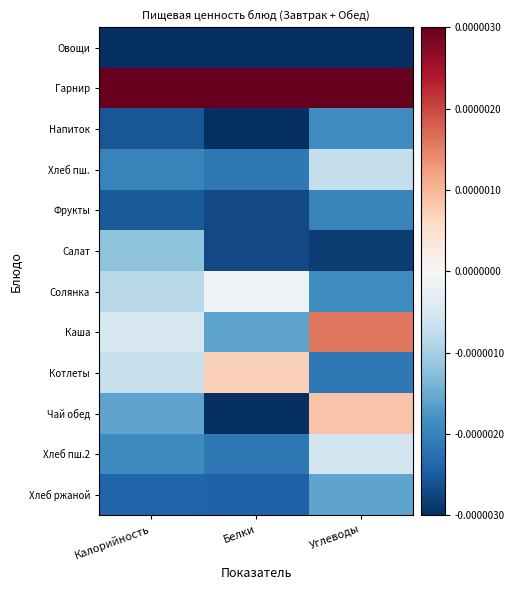

List the series in order of their peak value, lowest first.

Овощи, Фрукты, Напиток, Хлеб ржаной, Салат, Хлеб пш., Хлеб пш.2, Солянка, Котлеты, Чай обед, Каша, Гарнир